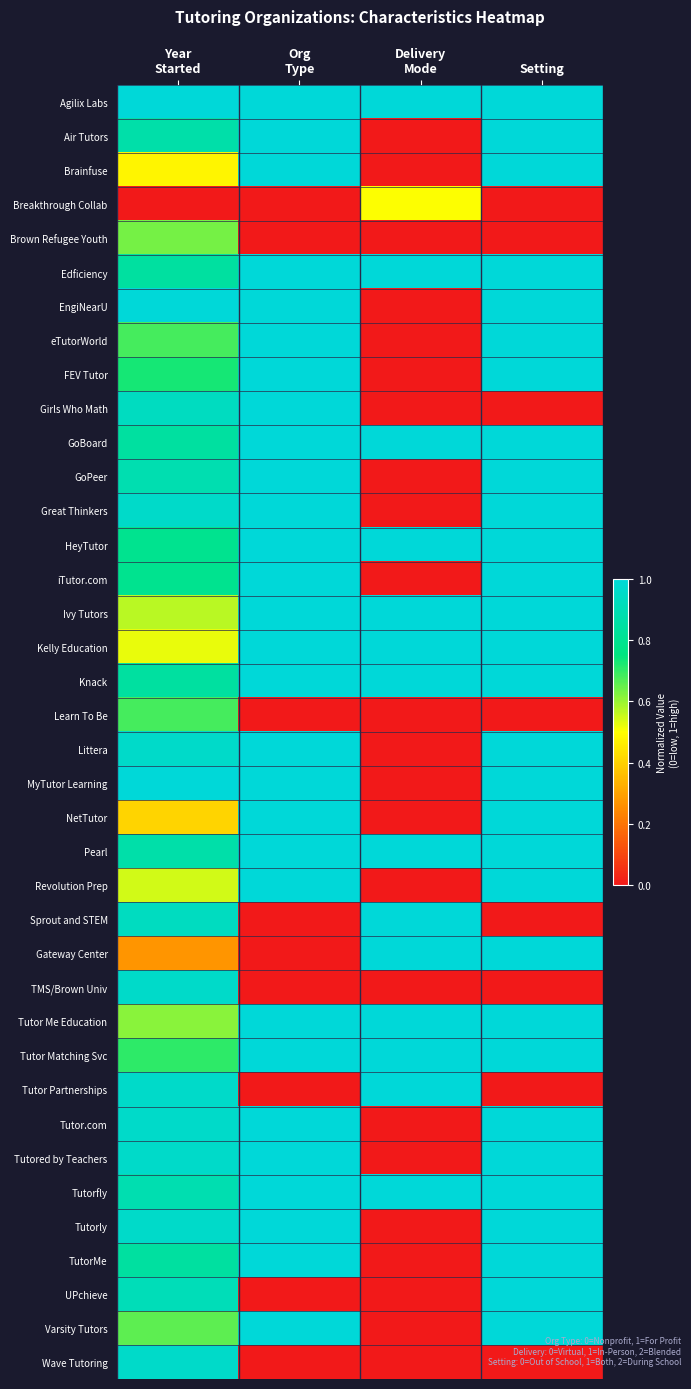

Reading left to right, extract all data points from this chart.

Agilix Labs: Year
Started=1.0	Org
Type=1.0	Delivery
Mode=1.0	Setting=1.0
Air Tutors: Year
Started=0.9	Org
Type=1.0	Delivery
Mode=0.0	Setting=1.0
Brainfuse: Year
Started=0.5	Org
Type=1.0	Delivery
Mode=0.0	Setting=1.0
Breakthrough Collab: Year
Started=0.0	Org
Type=0.0	Delivery
Mode=0.5	Setting=0.0
Brown Refugee Youth: Year
Started=0.6	Org
Type=0.0	Delivery
Mode=0.0	Setting=0.0
Edficiency: Year
Started=0.8	Org
Type=1.0	Delivery
Mode=1.0	Setting=1.0
EngiNearU: Year
Started=1.0	Org
Type=1.0	Delivery
Mode=0.0	Setting=1.0
eTutorWorld: Year
Started=0.7	Org
Type=1.0	Delivery
Mode=0.0	Setting=1.0
FEV Tutor: Year
Started=0.7	Org
Type=1.0	Delivery
Mode=0.0	Setting=1.0
Girls Who Math: Year
Started=0.9	Org
Type=1.0	Delivery
Mode=0.0	Setting=0.0
GoBoard: Year
Started=0.8	Org
Type=1.0	Delivery
Mode=1.0	Setting=1.0
GoPeer: Year
Started=0.9	Org
Type=1.0	Delivery
Mode=0.0	Setting=1.0
Great Thinkers: Year
Started=1.0	Org
Type=1.0	Delivery
Mode=0.0	Setting=1.0
HeyTutor: Year
Started=0.8	Org
Type=1.0	Delivery
Mode=1.0	Setting=1.0
iTutor.com: Year
Started=0.8	Org
Type=1.0	Delivery
Mode=0.0	Setting=1.0
Ivy Tutors: Year
Started=0.6	Org
Type=1.0	Delivery
Mode=1.0	Setting=1.0
Kelly Education: Year
Started=0.5	Org
Type=1.0	Delivery
Mode=1.0	Setting=1.0
Knack: Year
Started=0.8	Org
Type=1.0	Delivery
Mode=1.0	Setting=1.0
Learn To Be: Year
Started=0.7	Org
Type=0.0	Delivery
Mode=0.0	Setting=0.0
Littera: Year
Started=1.0	Org
Type=1.0	Delivery
Mode=0.0	Setting=1.0
MyTutor Learning: Year
Started=1.0	Org
Type=1.0	Delivery
Mode=0.0	Setting=1.0
NetTutor: Year
Started=0.4	Org
Type=1.0	Delivery
Mode=0.0	Setting=1.0
Pearl: Year
Started=0.9	Org
Type=1.0	Delivery
Mode=1.0	Setting=1.0
Revolution Prep: Year
Started=0.5	Org
Type=1.0	Delivery
Mode=0.0	Setting=1.0
Sprout and STEM: Year
Started=0.9	Org
Type=0.0	Delivery
Mode=1.0	Setting=0.0
Gateway Center: Year
Started=0.3	Org
Type=0.0	Delivery
Mode=1.0	Setting=1.0
TMS/Brown Univ: Year
Started=1.0	Org
Type=0.0	Delivery
Mode=0.0	Setting=0.0
Tutor Me Education: Year
Started=0.6	Org
Type=1.0	Delivery
Mode=1.0	Setting=1.0
Tutor Matching Svc: Year
Started=0.7	Org
Type=1.0	Delivery
Mode=1.0	Setting=1.0
Tutor Partnerships: Year
Started=1.0	Org
Type=0.0	Delivery
Mode=1.0	Setting=0.0
Tutor.com: Year
Started=1.0	Org
Type=1.0	Delivery
Mode=0.0	Setting=1.0
Tutored by Teachers: Year
Started=1.0	Org
Type=1.0	Delivery
Mode=0.0	Setting=1.0
Tutorfly: Year
Started=0.9	Org
Type=1.0	Delivery
Mode=1.0	Setting=1.0
Tutorly: Year
Started=1.0	Org
Type=1.0	Delivery
Mode=0.0	Setting=1.0
TutorMe: Year
Started=0.8	Org
Type=1.0	Delivery
Mode=0.0	Setting=1.0
UPchieve: Year
Started=0.9	Org
Type=0.0	Delivery
Mode=0.0	Setting=1.0
Varsity Tutors: Year
Started=0.7	Org
Type=1.0	Delivery
Mode=0.0	Setting=1.0
Wave Tutoring: Year
Started=1.0	Org
Type=0.0	Delivery
Mode=0.0	Setting=0.0